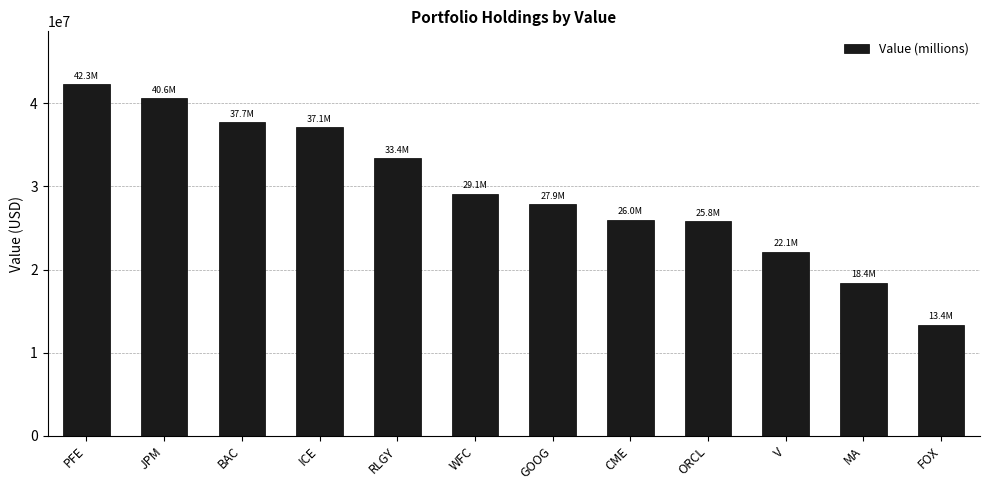

What is the sum of the values at BAC and V?

59851000